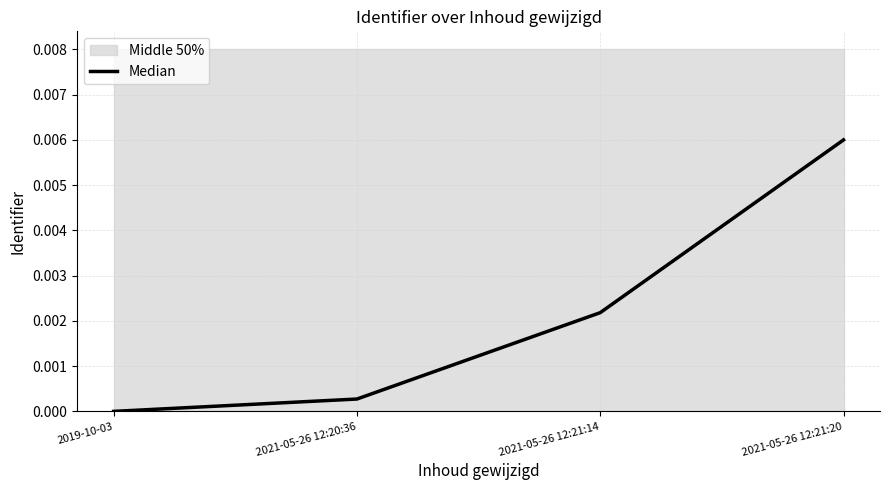

Rank the categories by value from lowest to highest.

2019-10-03, 2021-05-26 12:20:36, 2021-05-26 12:21:14, 2021-05-26 12:21:20